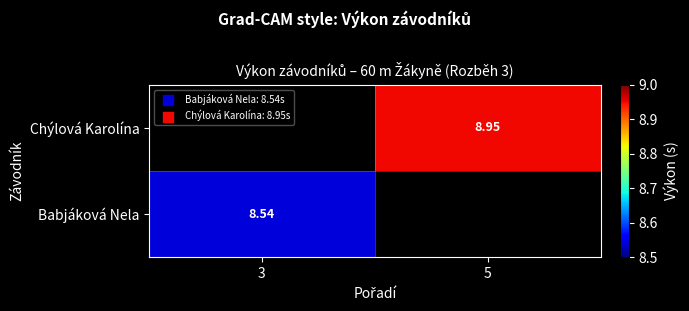

Which series has the largest range (max minus min)?

Babjáková Nela